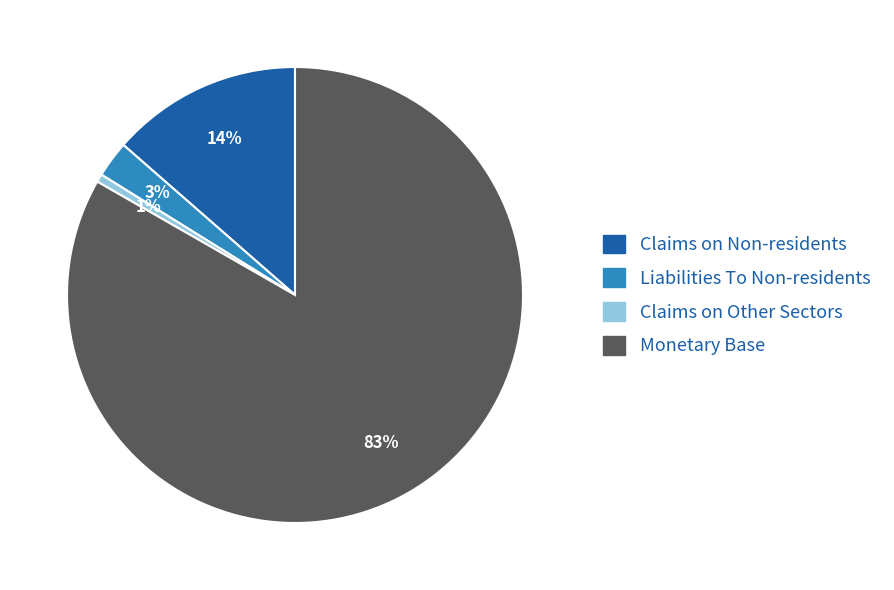

To the nearest percent, what is the average slice percentage?

25%